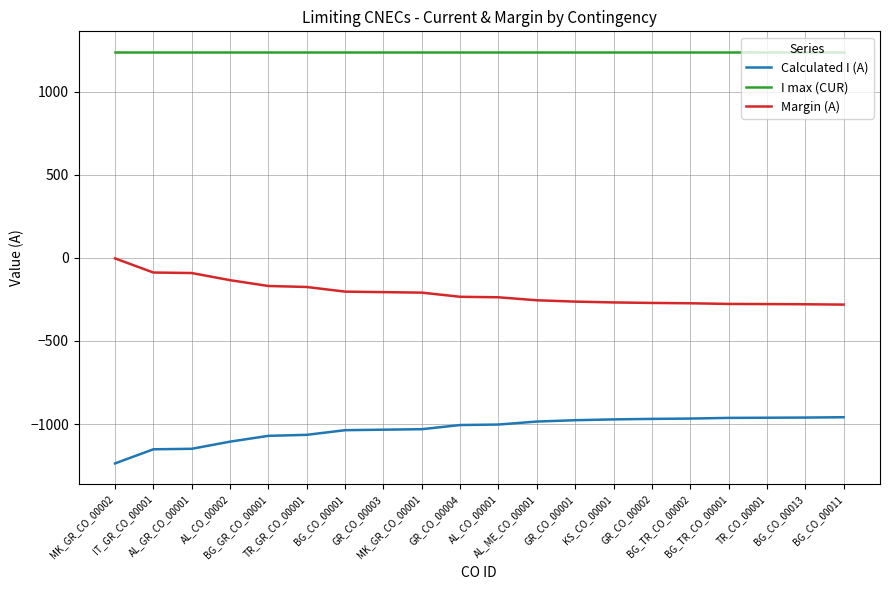

Which series has the largest total across all categories?

I max (CUR)